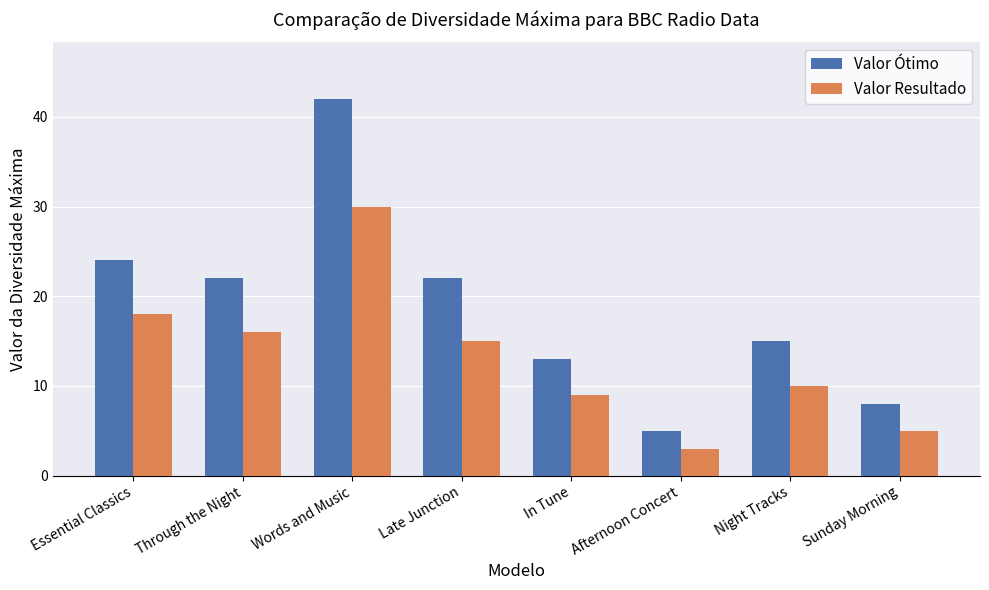

The value of Valor Ótimo at Afternoon Concert is 3. True or false?

False